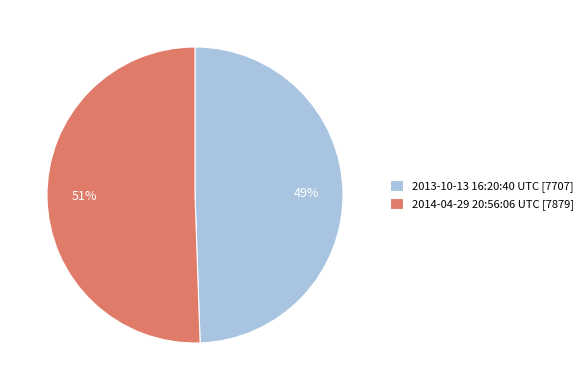

Does any single category account for the majority?

Yes